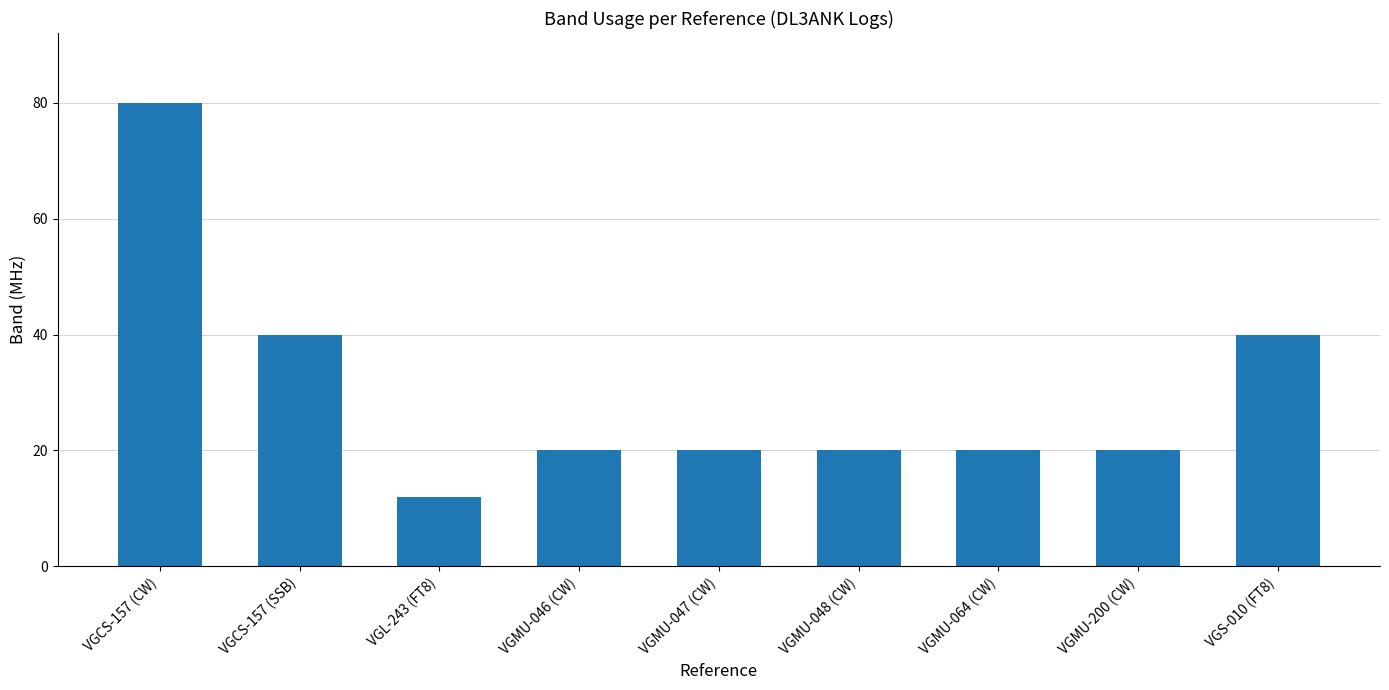

What is the sum of the values at VGMU-200 (CW) and VGMU-048 (CW)?

40